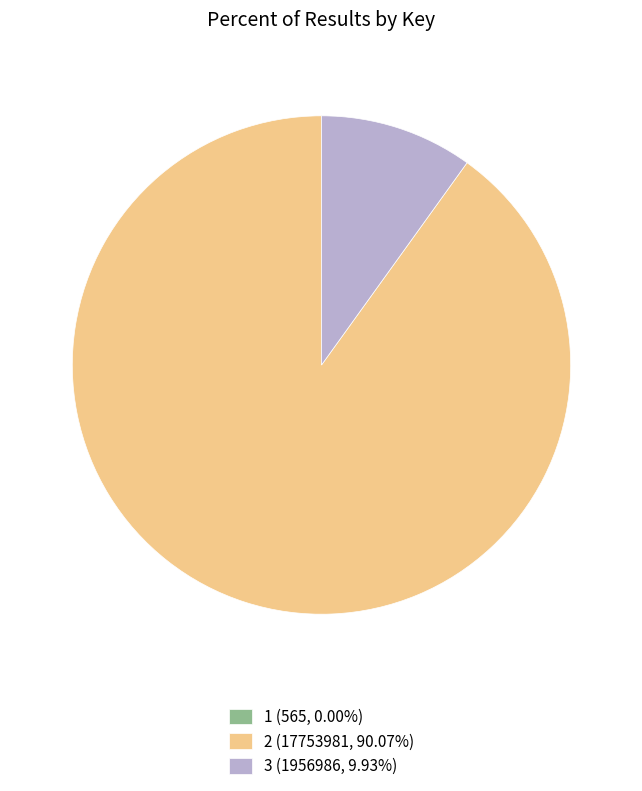

Is there any slice that represents more than half of the pie?

Yes